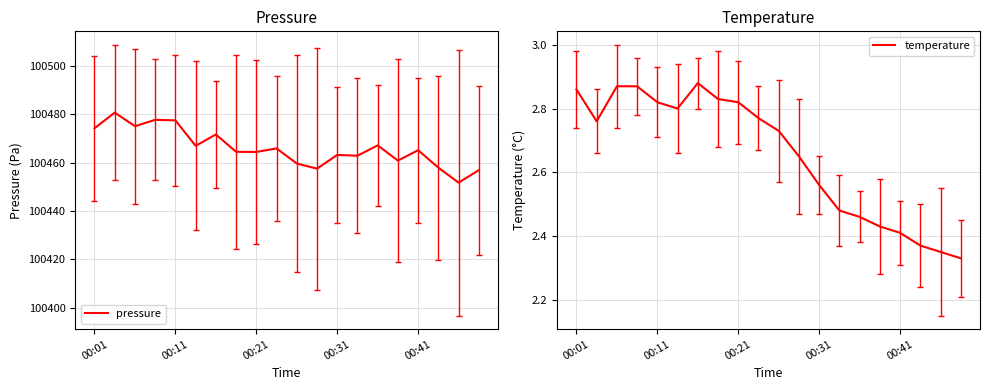

What is the maximum value shown in the chart?

100480.7